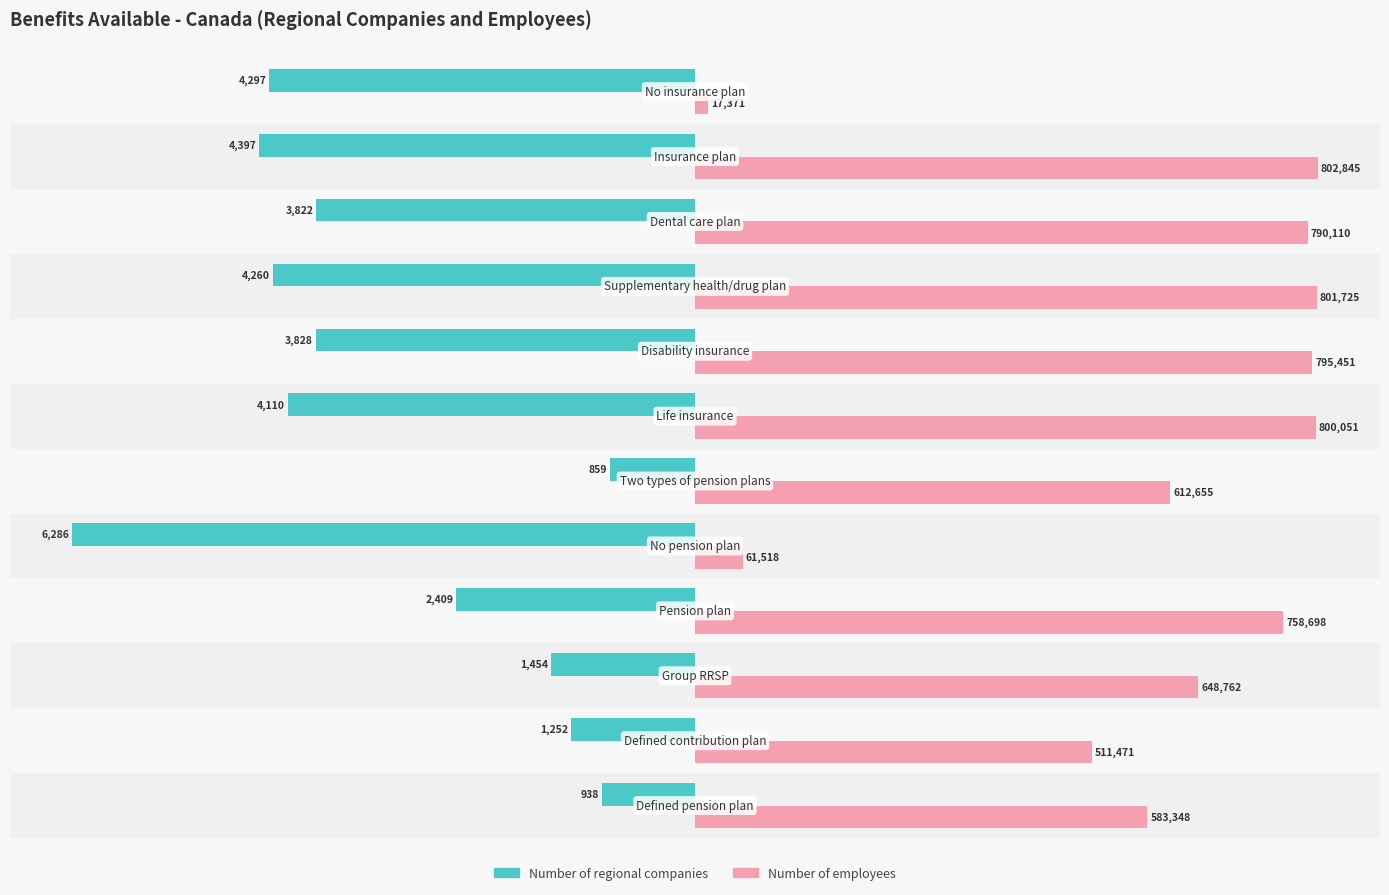

What are all the series names shown in the legend?

Number of regional companies, Number of employees